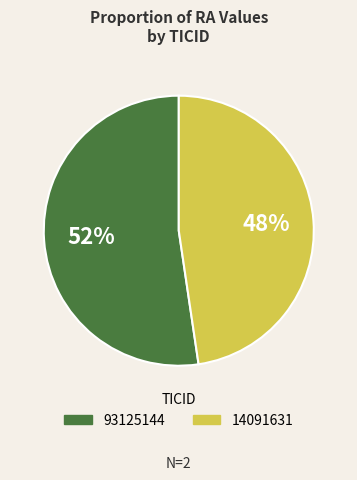

Count the number of slices in the pie.

2